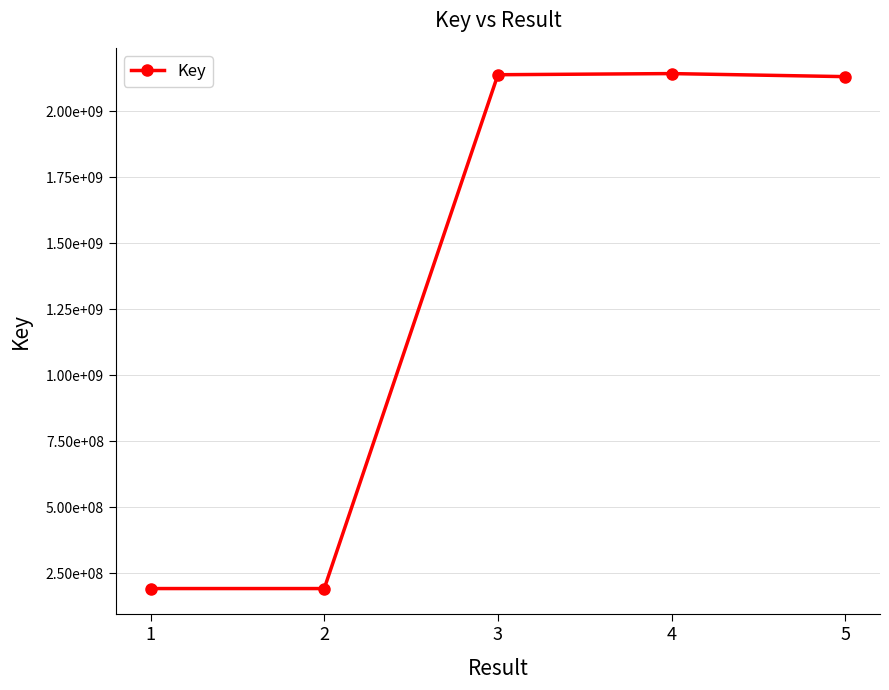

How many distinct data groups are displayed?

1